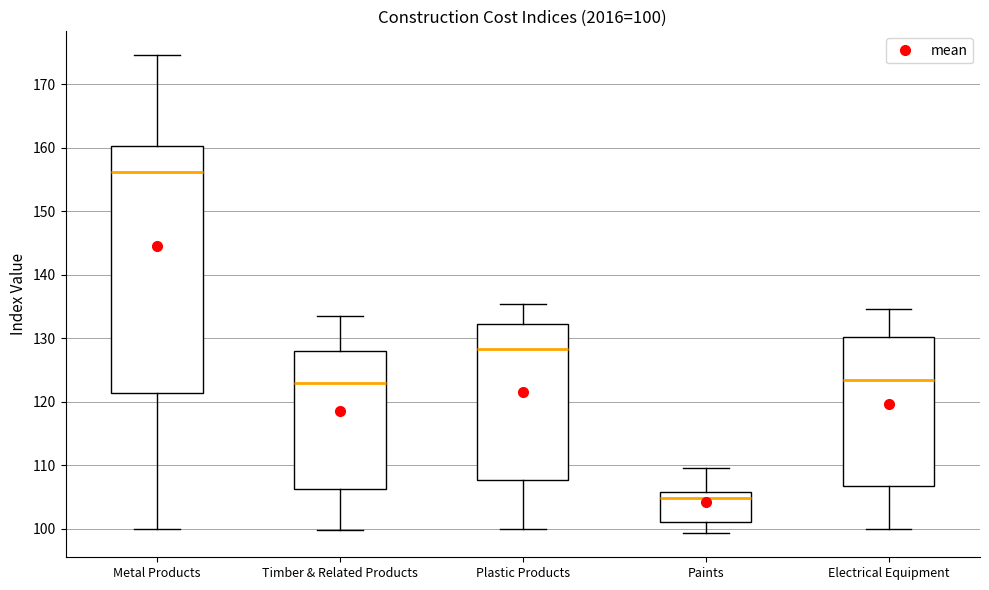

Comparing the boxes themselves (not the whiskers), which one is the tallest?

Metal Products